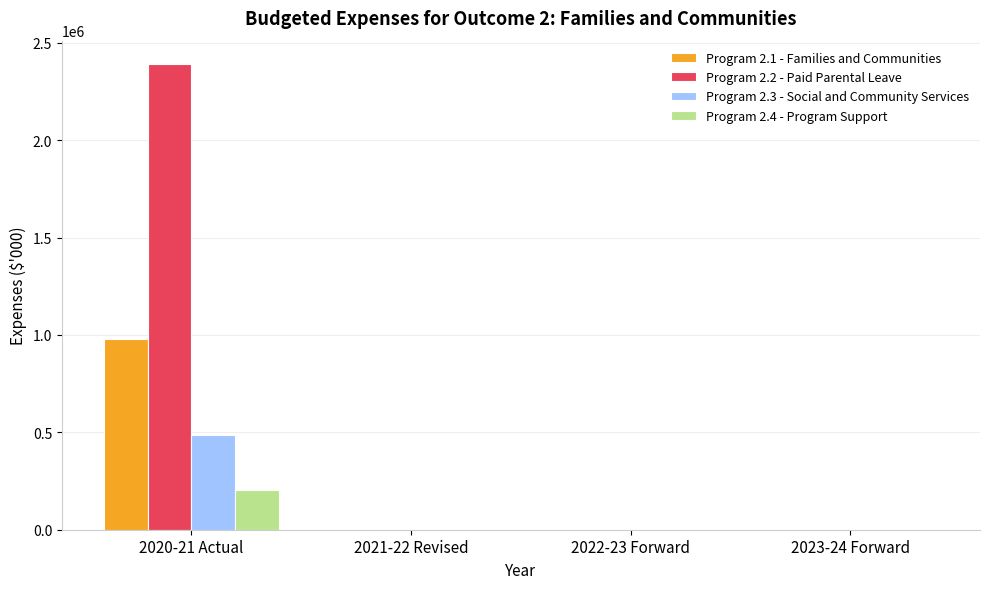

What is the sum of the Program 2.1 - Families and Communities values at 2021-22 Revised and 2020-21 Actual?

981227